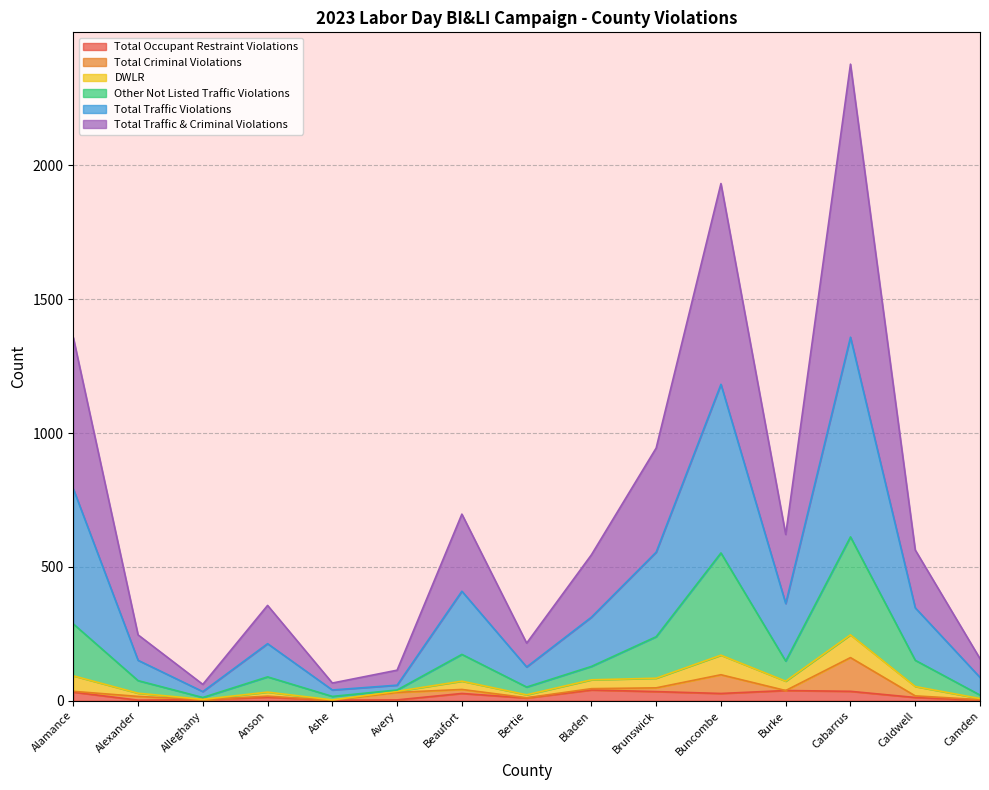

What is the difference between the Other Not Listed Traffic Violations values at Buncombe and Avery?

512